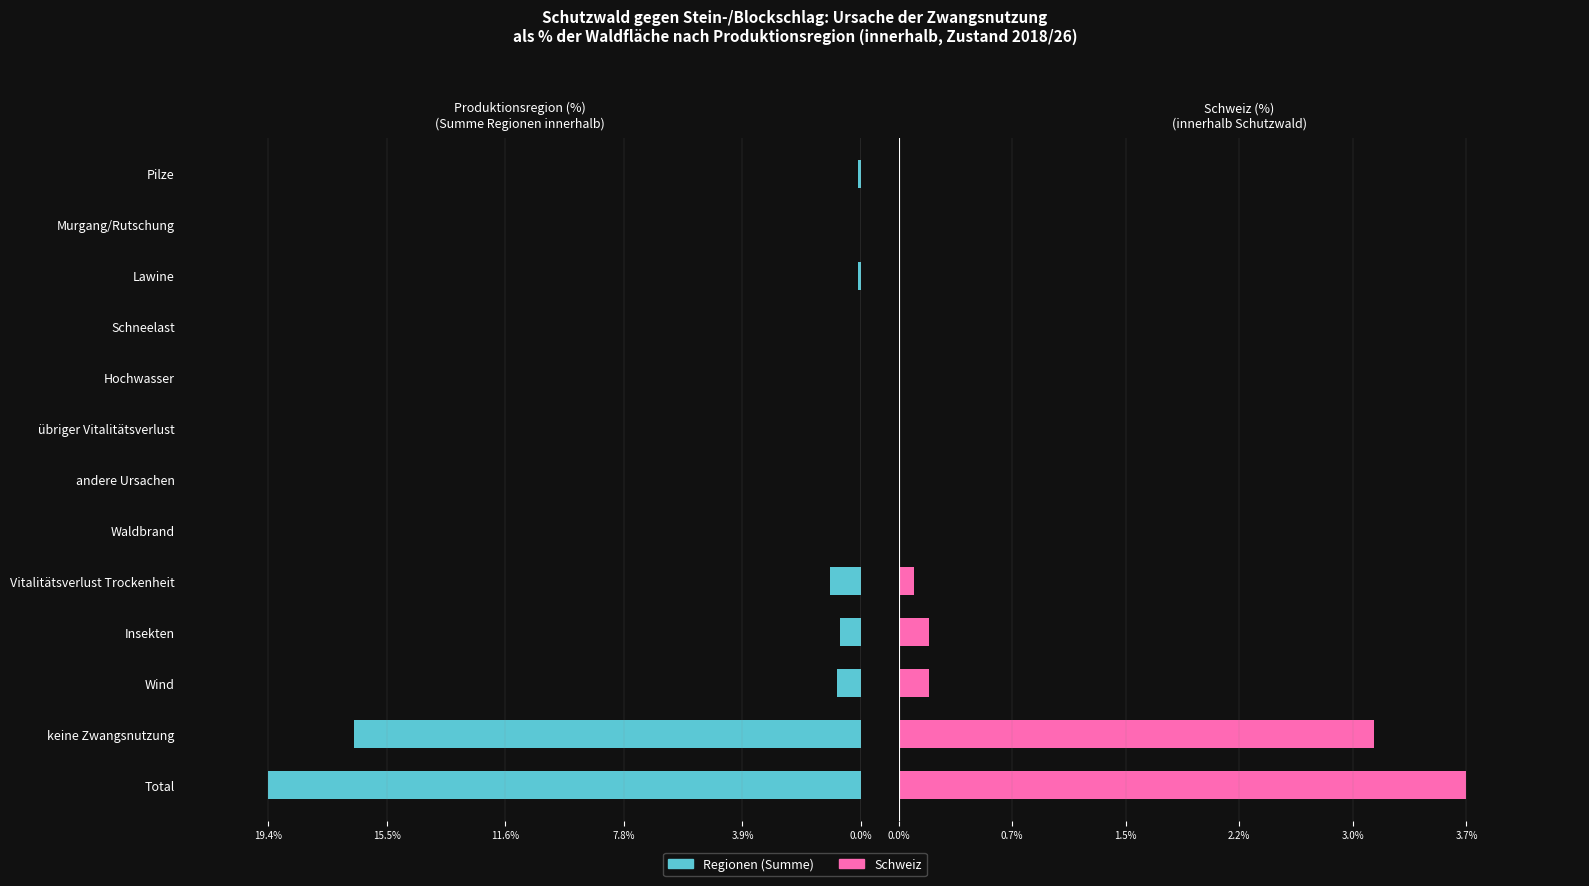

Rank the series at Murgang/Rutschung from highest to lowest value.

Regionen (Summe), Schweiz